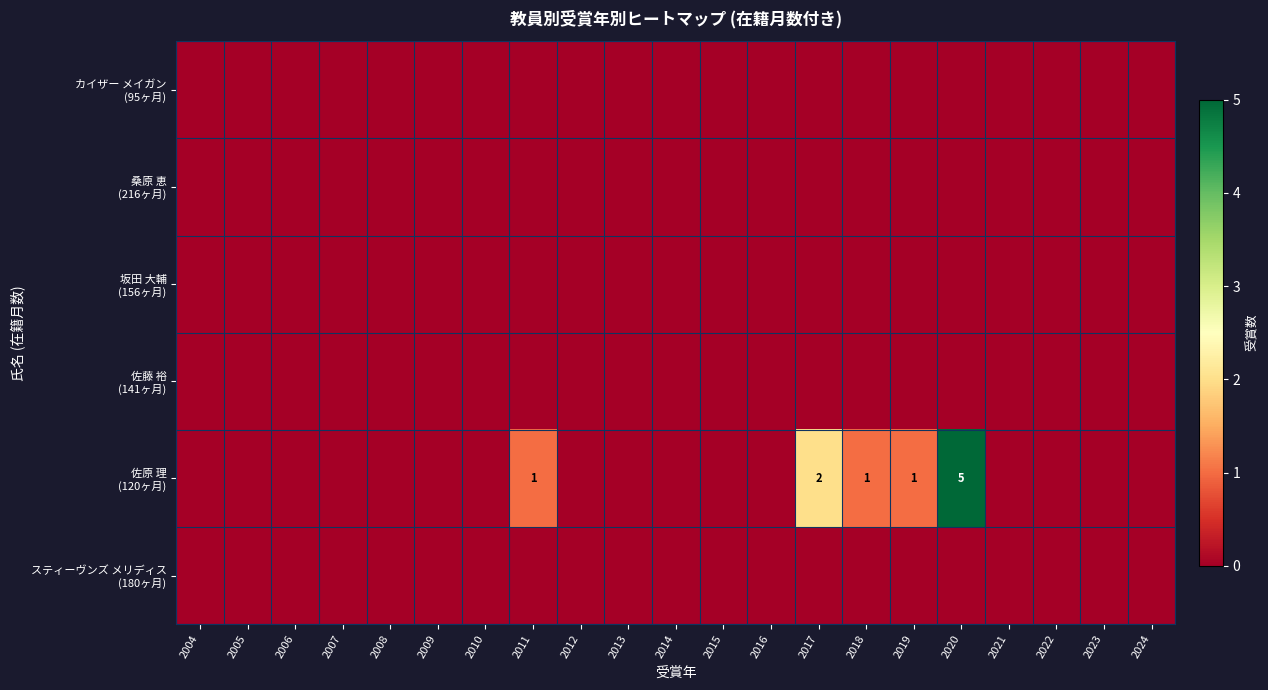

The 佐原 理 (120ヶ月) series shows 0 at 2015. True or false?

True